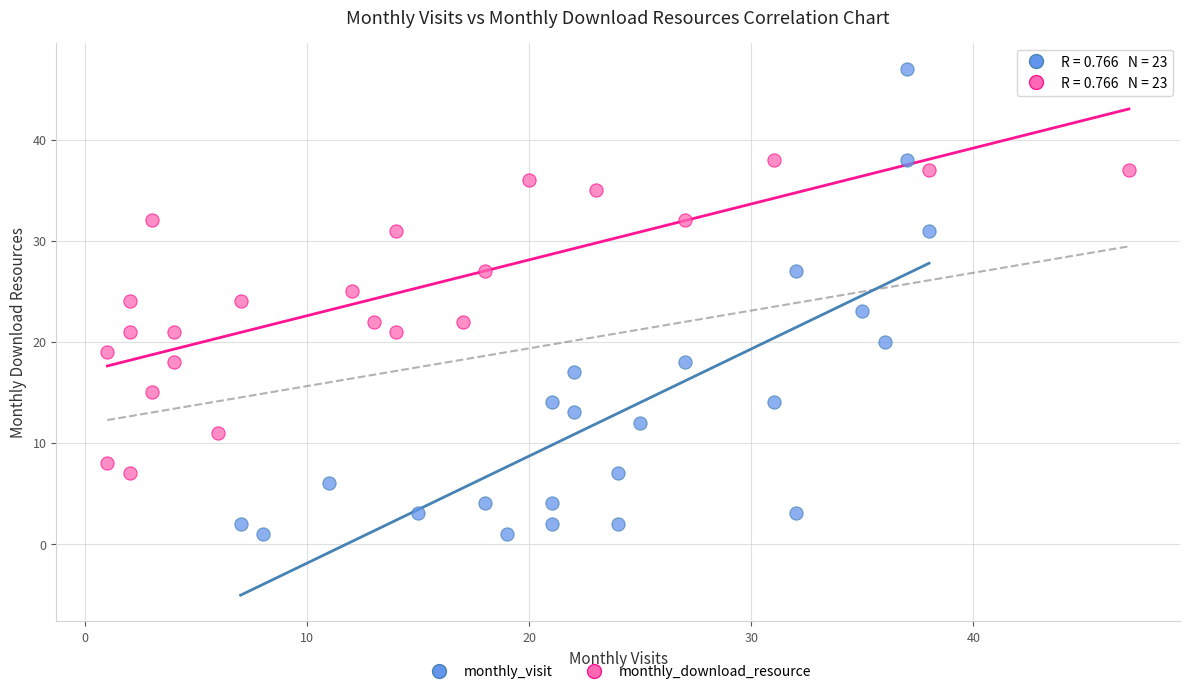

Which series has the largest Y range (max minus min)?

monthly_visit